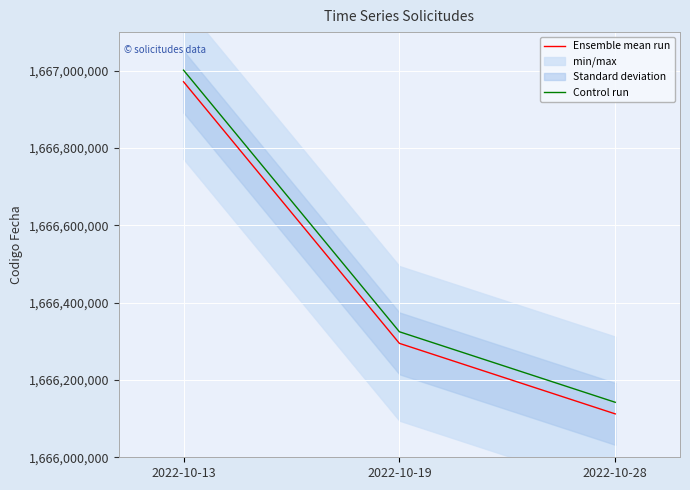

How many data points in Control run are less than 1666324751?

1